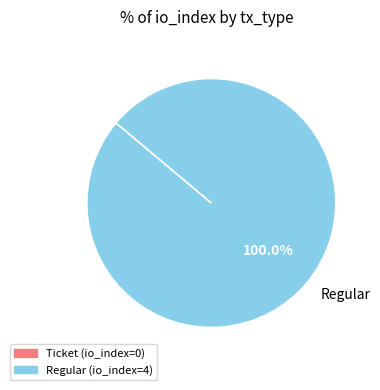

To the nearest percent, what portion does Regular represent?

100%